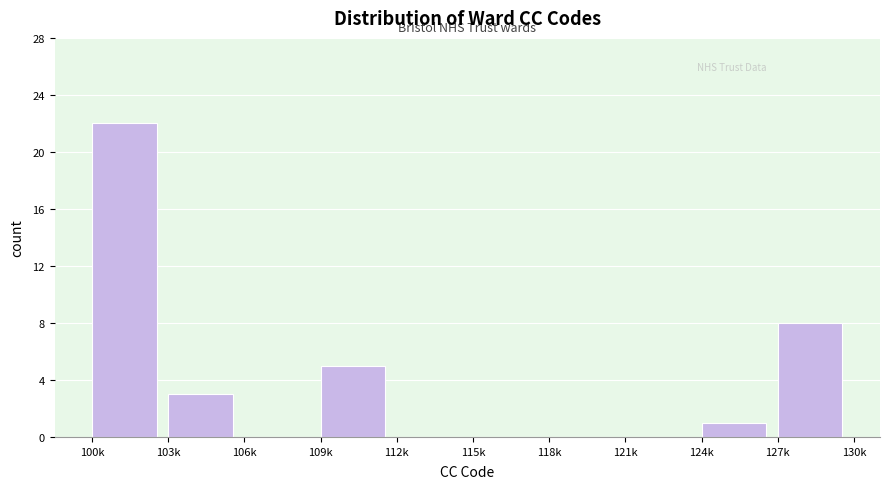

Reading left to right, what are all the values shown in this chart?

100k=22	103k=3	106k=0	109k=5	112k=0	115k=0	118k=0	121k=0	124k=1	127k=8